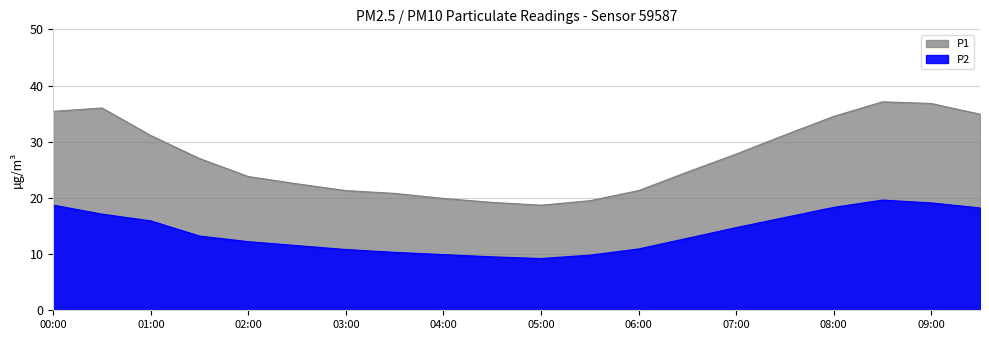

Reading left to right, transcribe all the data shown in this chart.

P1: 35.4	36.0	31.1	27.0	23.8	22.5	21.3	20.8	19.9	19.2	18.7	19.5	21.3	24.6	27.8	31.2	34.5	37.1	36.8	34.9
P2: 18.7	17.1	15.9	13.2	12.2	11.5	10.8	10.3	9.9	9.5	9.2	9.8	10.9	12.8	14.7	16.5	18.3	19.6	19.1	18.2